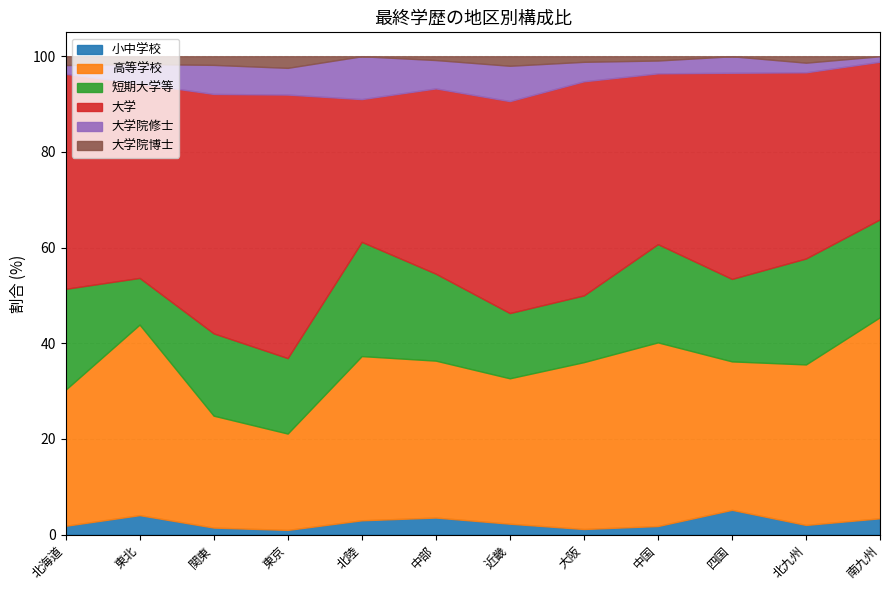

Reading left to right, what are all the values shown in this chart?

小中学校: 1.8	4.1	1.5	1.0	3.0	3.6	2.3	1.2	1.8	5.2	2.0	3.4
高等学校: 28.4	39.8	23.4	20.1	34.3	32.8	30.4	34.9	38.4	31.0	33.6	42.0
短期大学等: 21.1	9.8	17.2	15.8	23.9	18.2	13.6	14.0	20.5	17.2	22.1	20.5
大学: 45.0	40.6	50.1	55.1	29.9	38.7	44.3	44.8	35.7	43.1	38.9	33.0
大学院修士: 1.8	4.1	6.1	5.6	9.0	5.9	7.4	4.1	2.7	3.4	2.0	1.1
大学院博士: 1.8	1.6	1.8	2.4	0.0	0.8	2.0	1.2	0.9	0.0	1.3	0.0